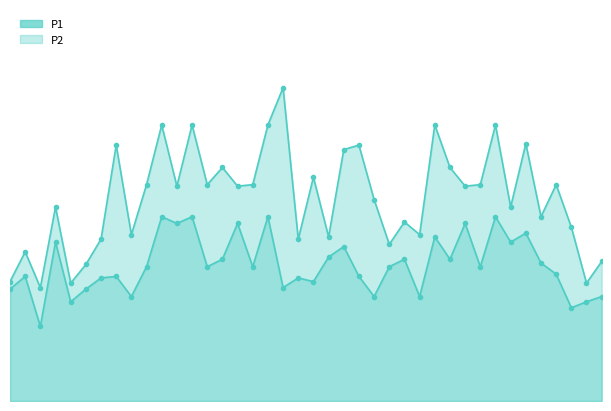

How many categories are shown in the chart?

40